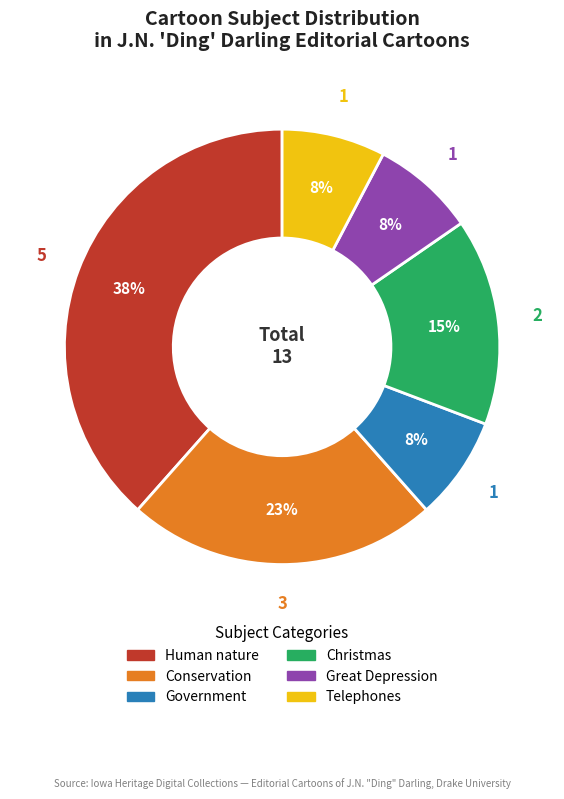

To the nearest percent, what is the combined percentage of Human nature and Great Depression?

46%